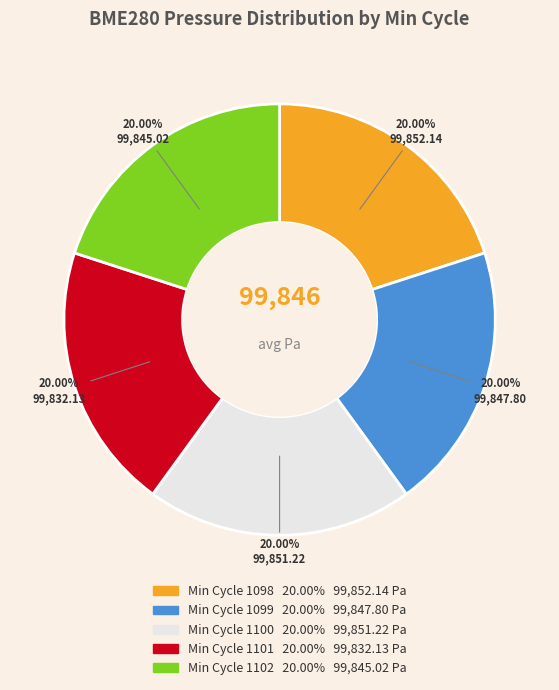

Is there any slice that represents more than half of the pie?

No